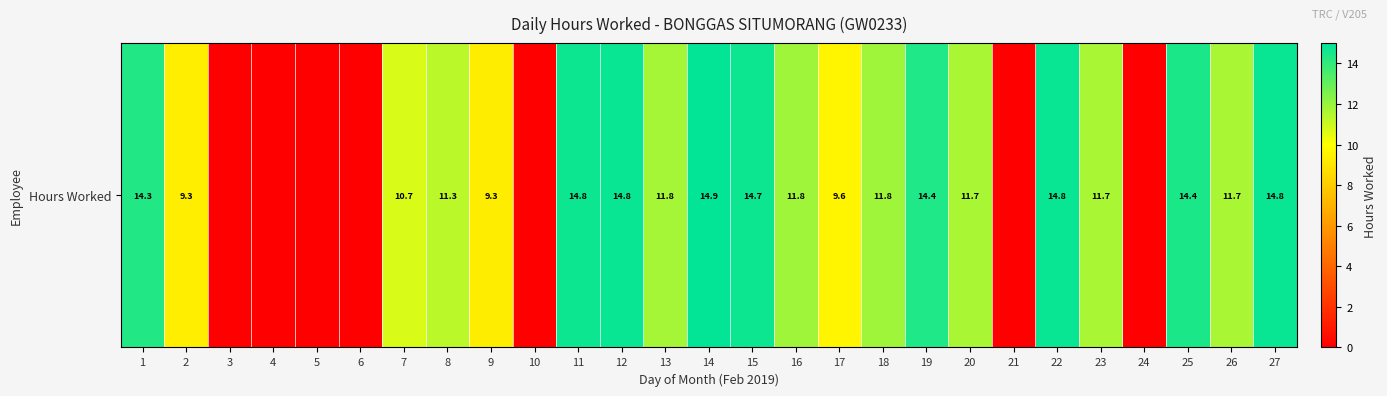

List the labels in order of value, smallest first.

3, 4, 5, 6, 10, 21, 24, 9, 2, 17, 7, 8, 20, 23, 26, 13, 16, 18, 1, 19, 25, 15, 11, 12, 22, 27, 14